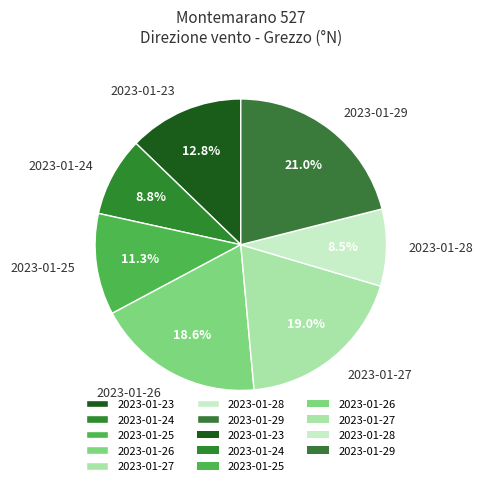

Does any single category account for the majority?

No